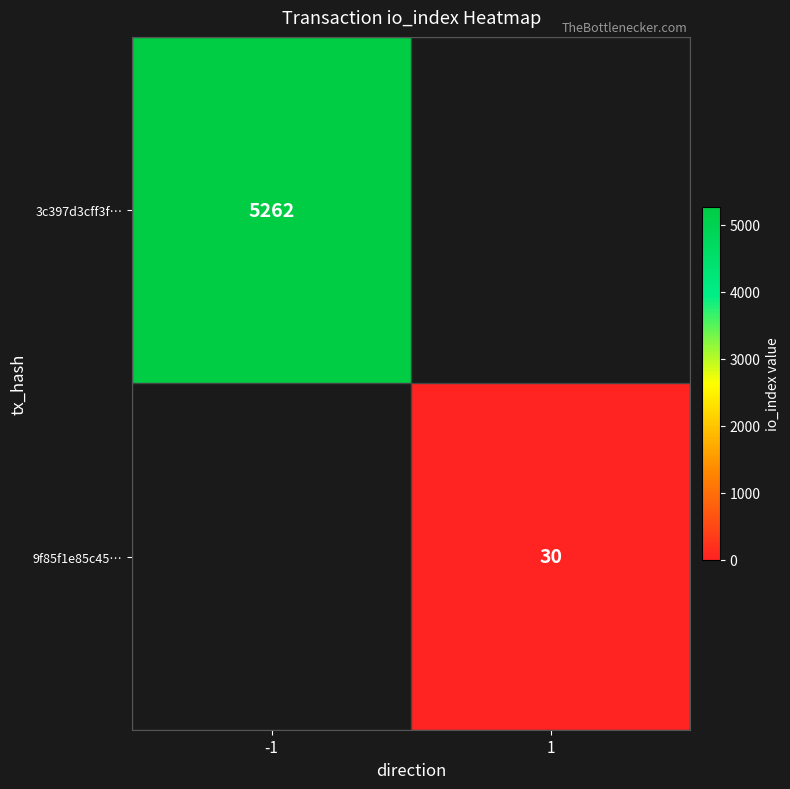

Is it true that 9f85f1e85c45… equals 47 at 1?

False